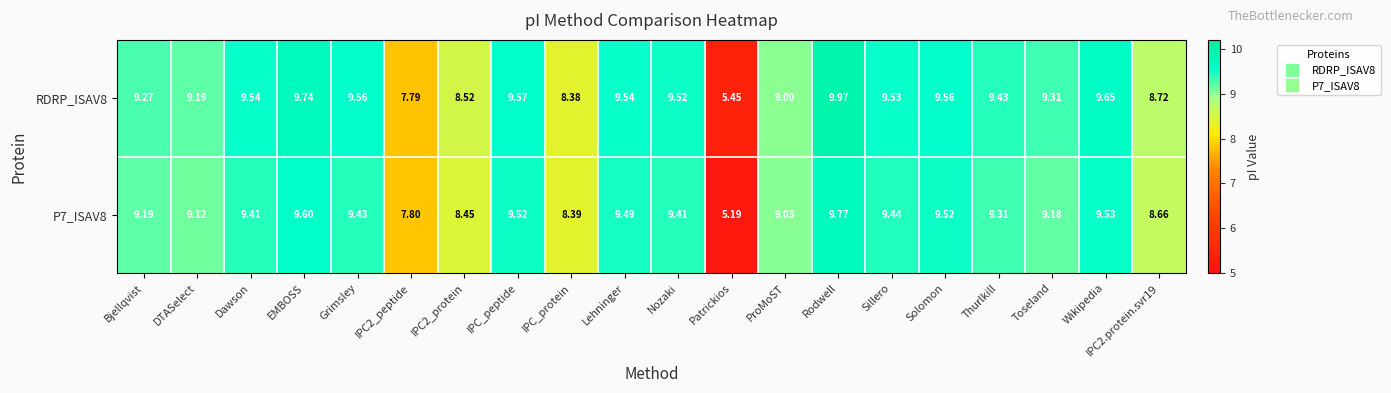

Is the value of RDRP_ISAV8 at Solomon greater than the value of P7_ISAV8 at EMBOSS?

No